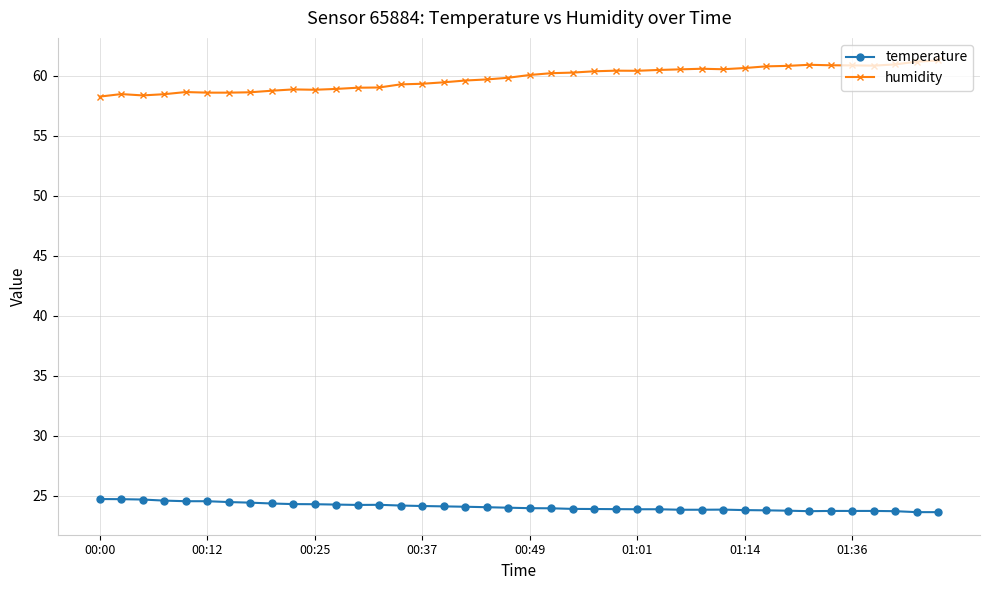

What is the value of the temperature point at the 33rd from the left?

23.8